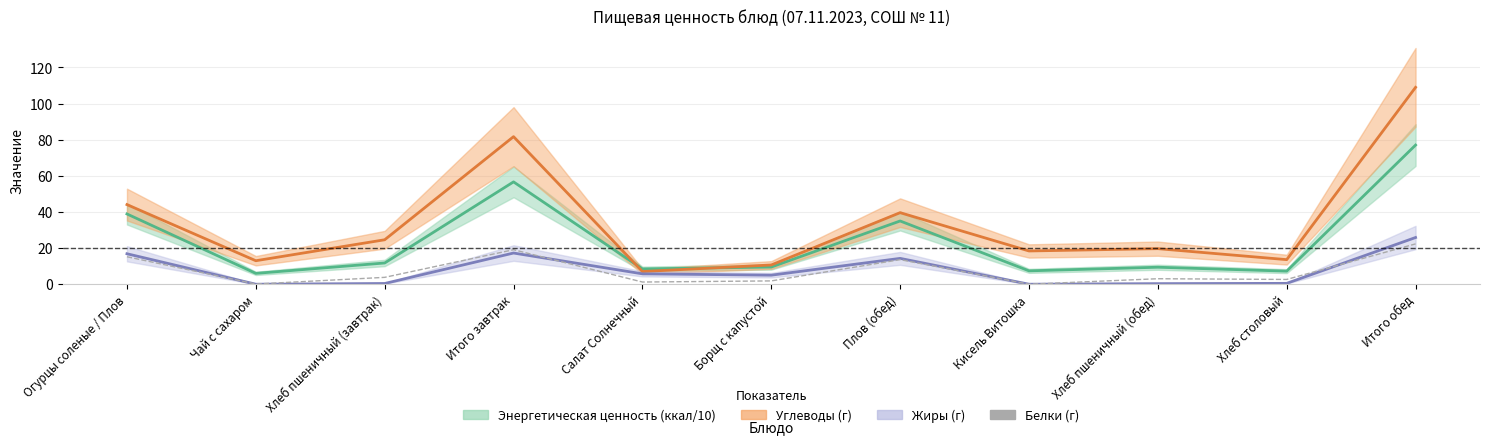

Approximately how many times larger is the value at Итого завтрак compared to Хлеб пшеничный (обед)?

6.3